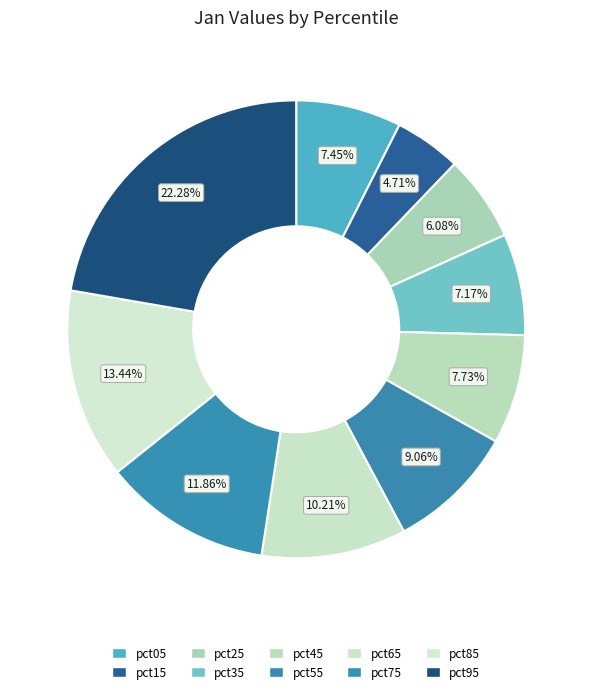

The pct55 slice represents 1% of the pie. True or false?

False